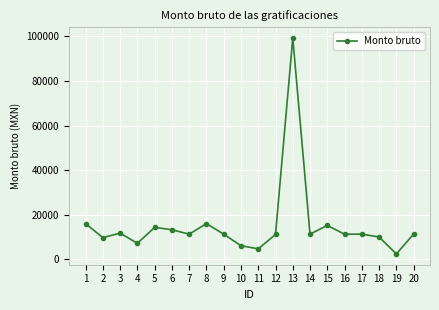

What is the value of the 16th point from the left?

11168.1